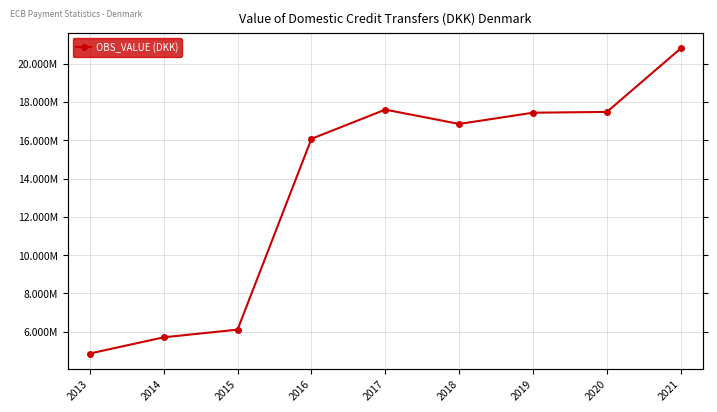

Rank the categories by value from lowest to highest.

2013, 2014, 2015, 2016, 2018, 2019, 2020, 2017, 2021